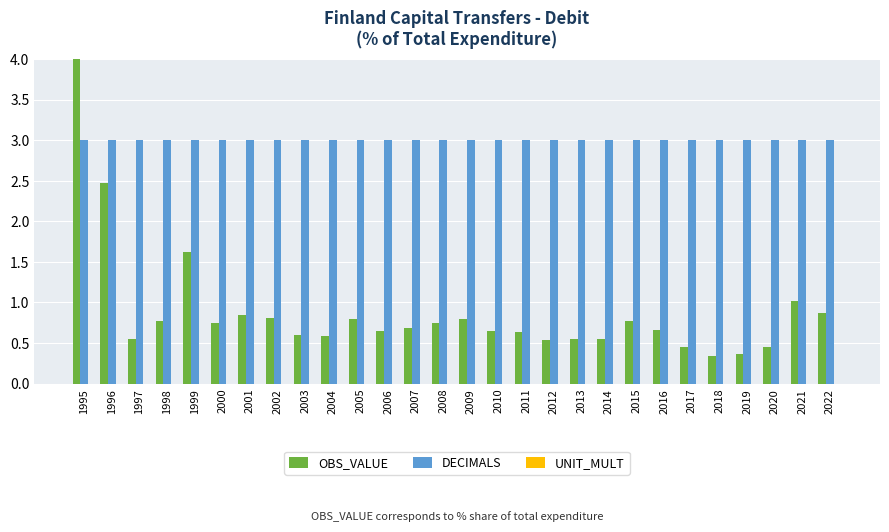

At which label is OBS_VALUE closest to 2?

1999